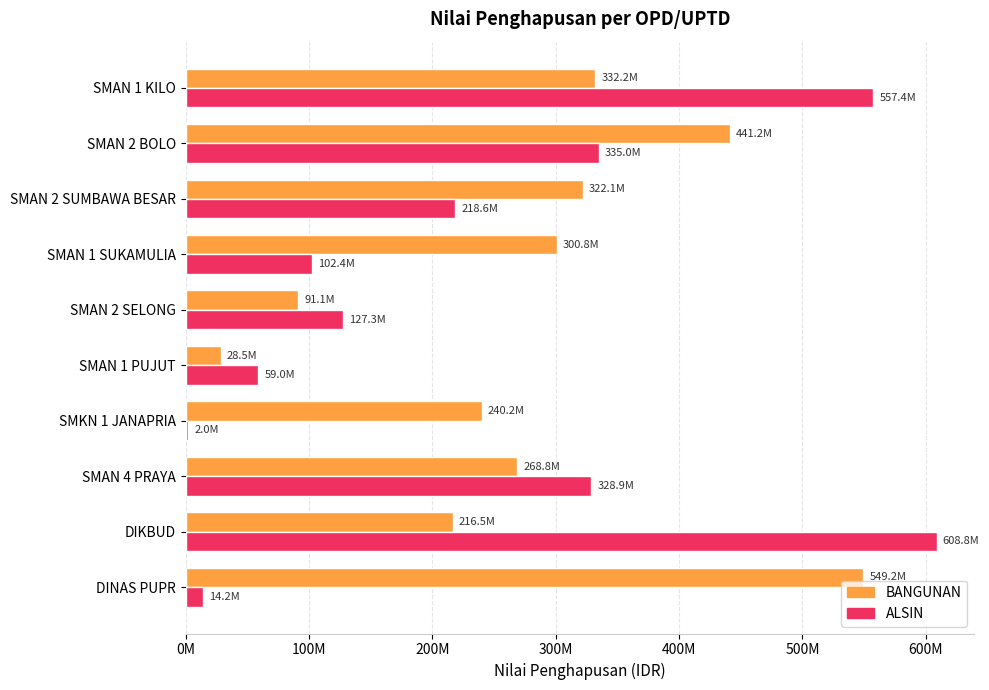

List the labels in order of ALSIN value, smallest first.

SMKN 1 JANAPRIA, DINAS PUPR, SMAN 1 PUJUT, SMAN 1 SUKAMULIA, SMAN 2 SELONG, SMAN 2 SUMBAWA BESAR, SMAN 4 PRAYA, SMAN 2 BOLO, SMAN 1 KILO, DIKBUD